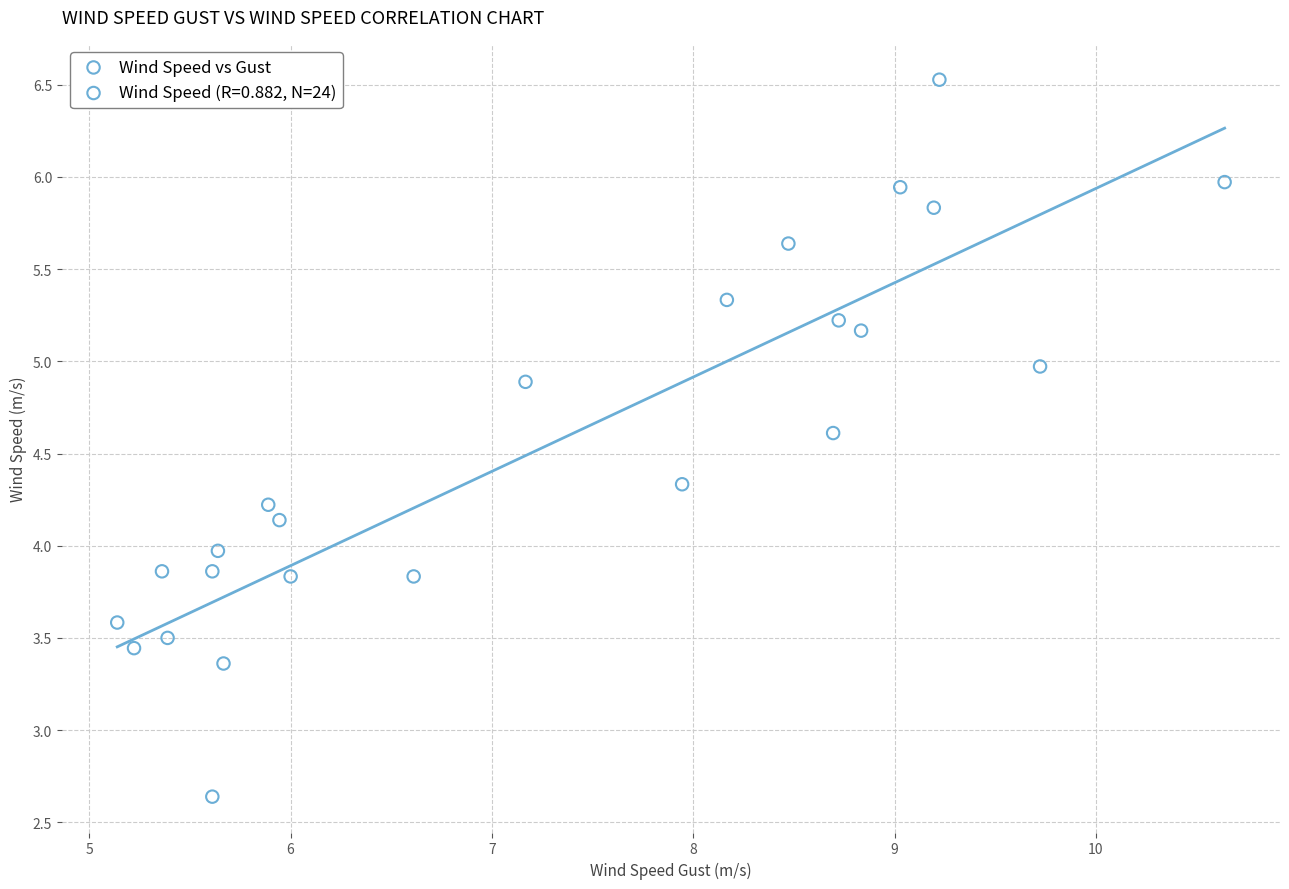

What is the range of X values (max minus min)?

5.5